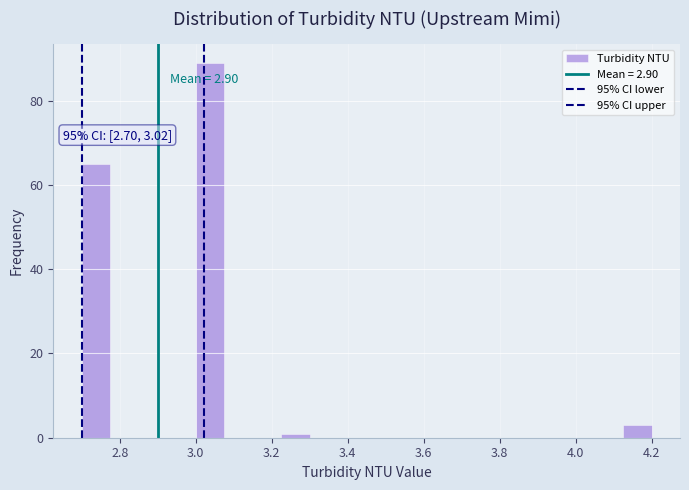

Read against the x-axis, roughly where is the centre of the tallest bar?

3.04